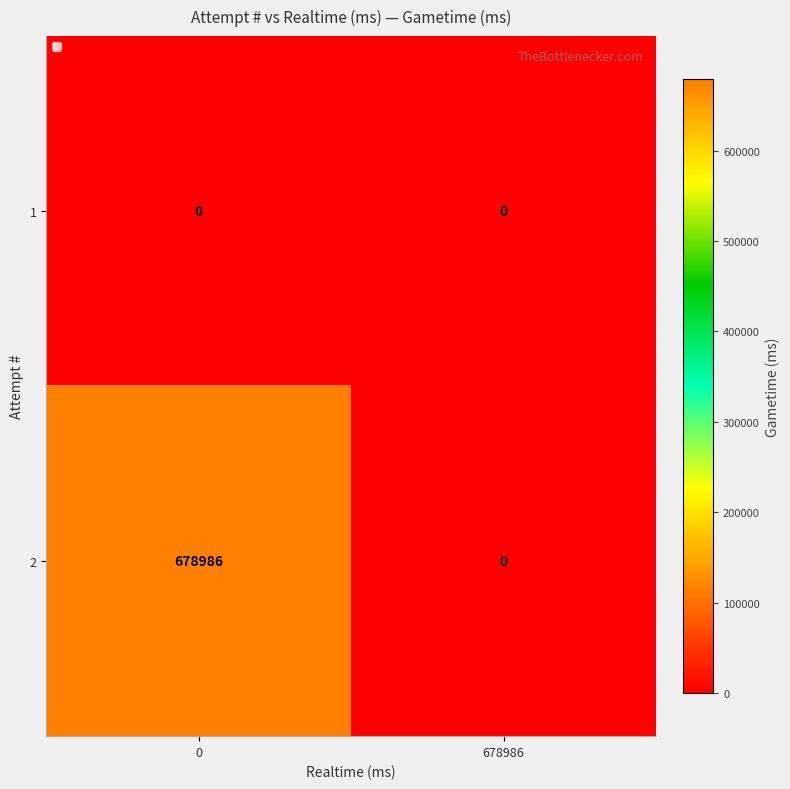

What is the difference between the 2 values at 0 and 678986?

678986